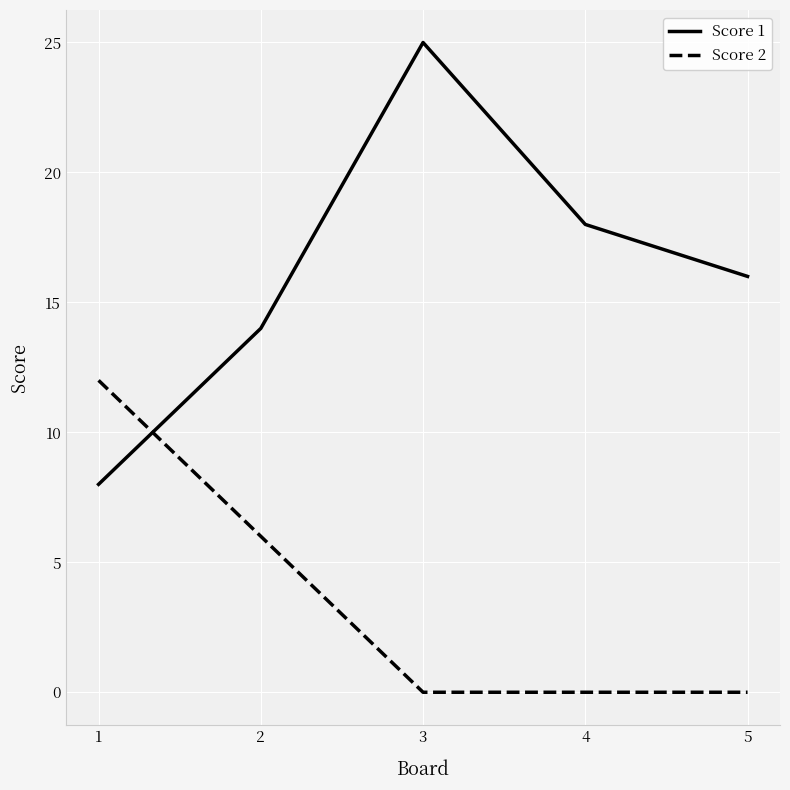

Which series has the largest range (max minus min)?

Score 1